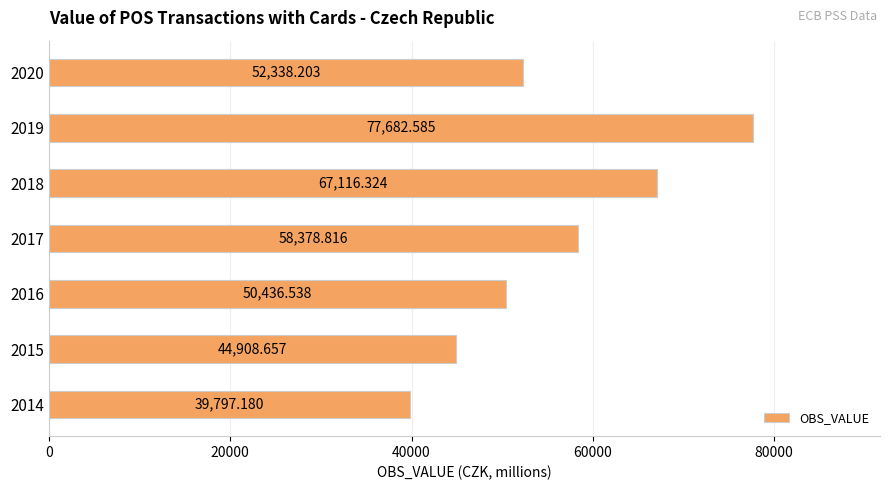

What is the difference between the maximum and minimum values?

37885.4